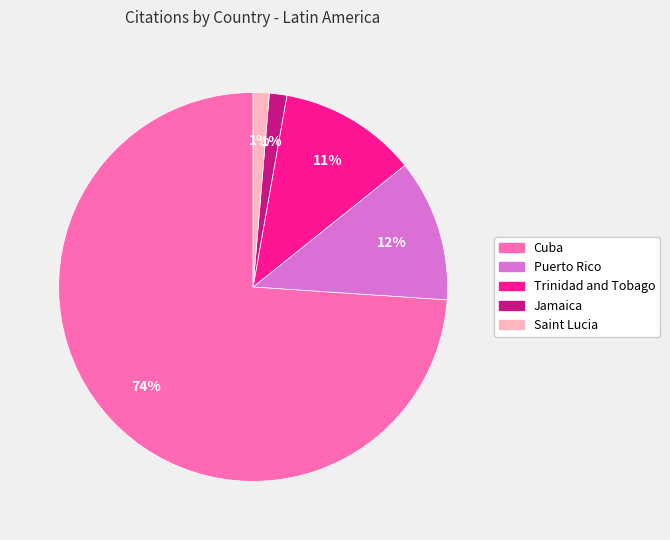

What is the largest slice in the pie chart?

Cuba